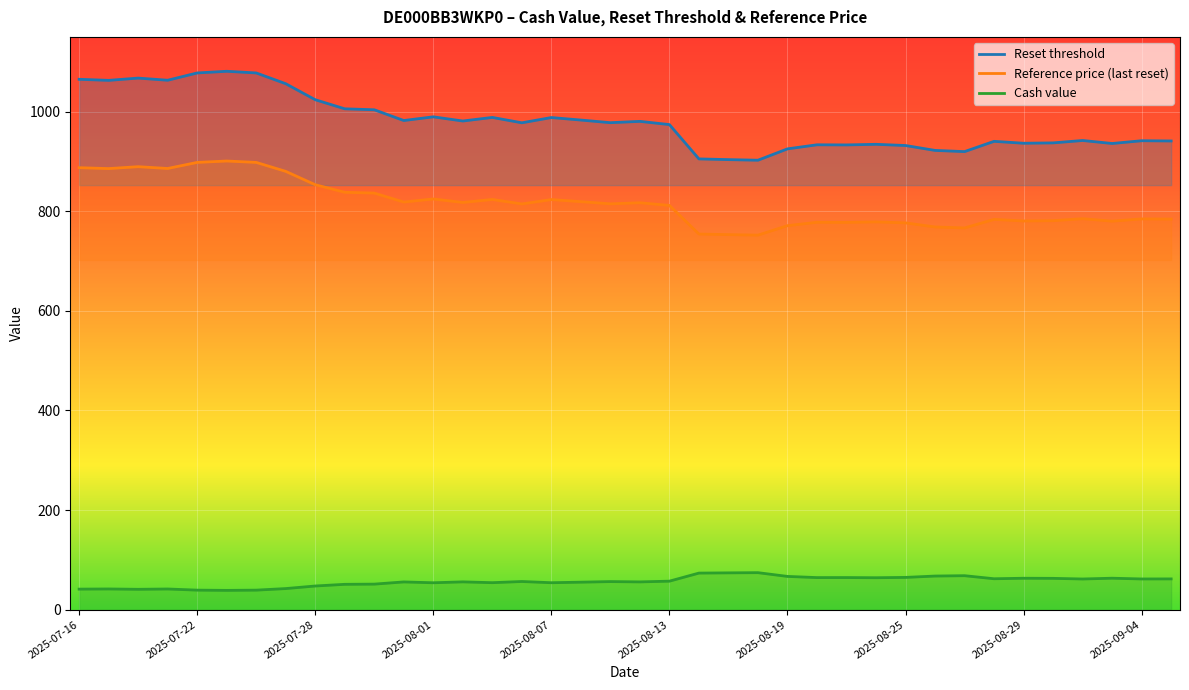

List the series in order of their overall mean, highest first.

Reset threshold, Reference price (last reset), Cash value